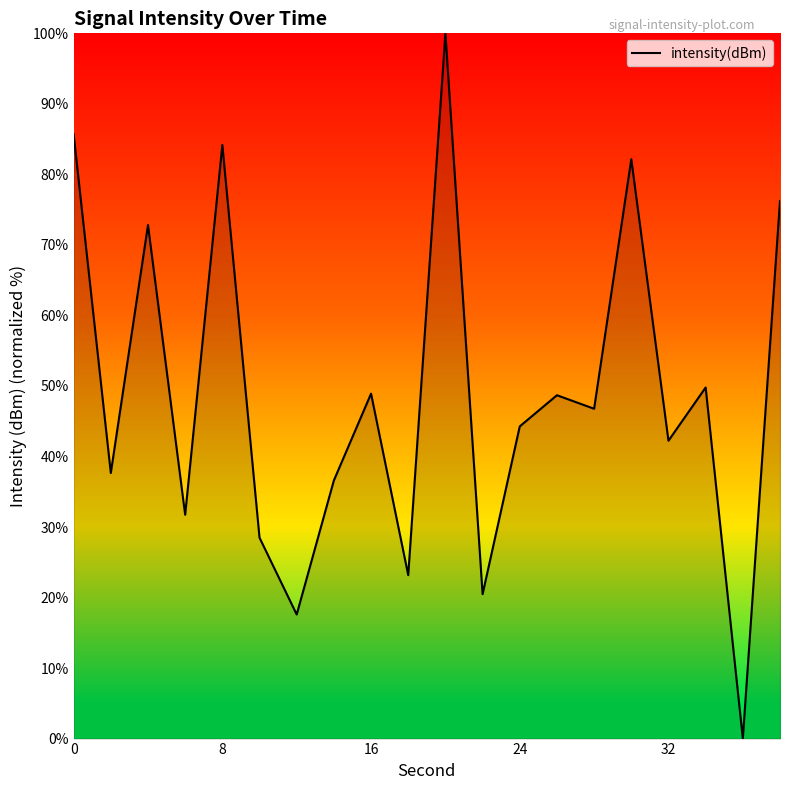

What is the maximum value shown in the chart?

100.0